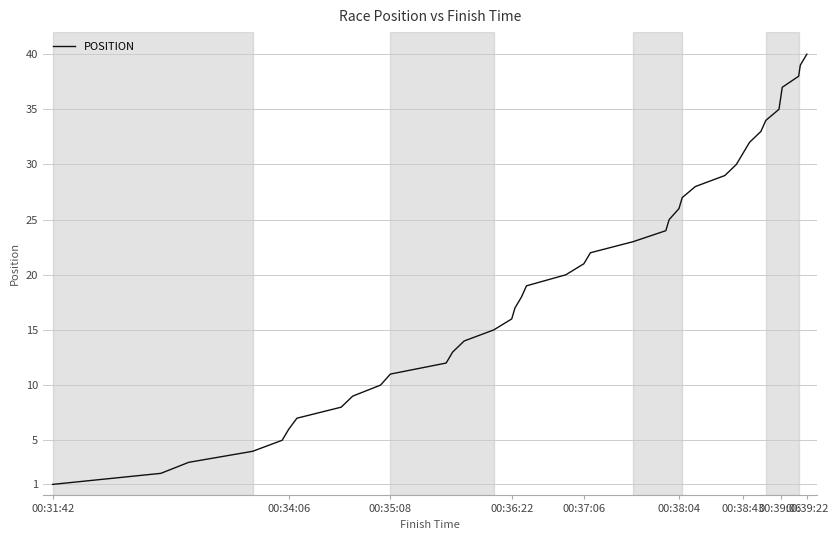

How many distinct data groups are displayed?

1